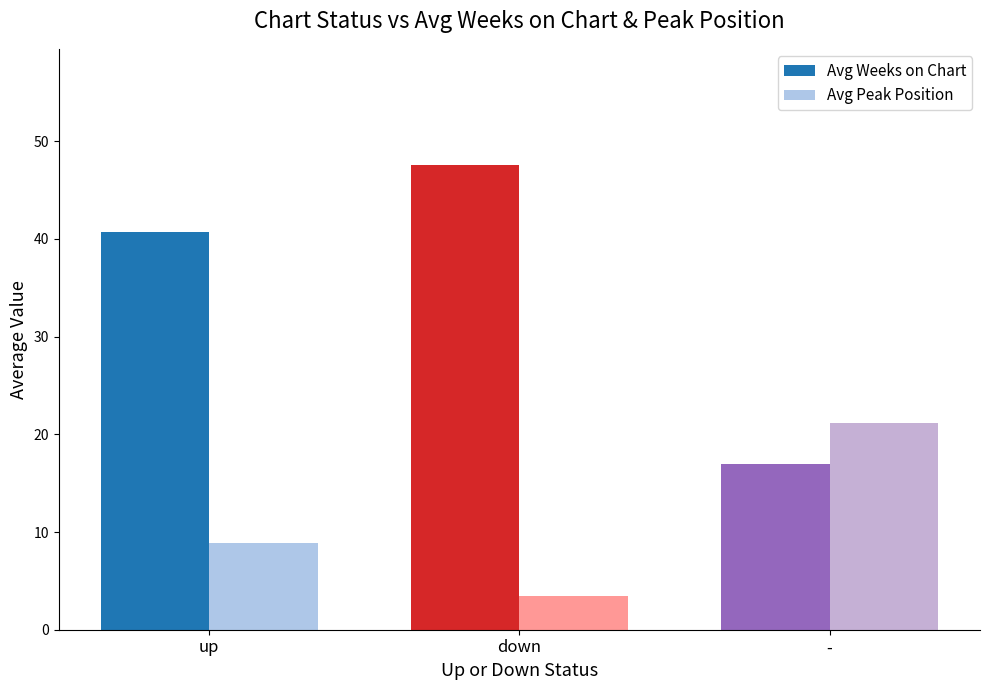

Reading left to right, what are all the values shown in this chart?

Avg Weeks on Chart: up=40.7	down=47.6	-=17.0
Avg Peak Position: up=8.9	down=3.4	-=21.2